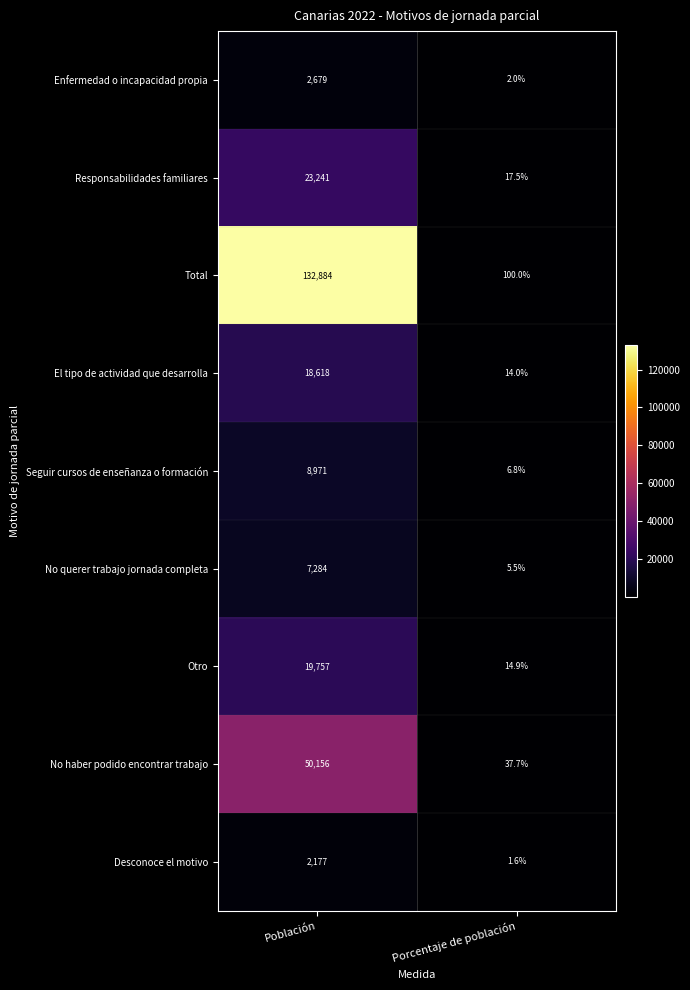

The Responsabilidades familiares series shows 23241.0 at Población. True or false?

True